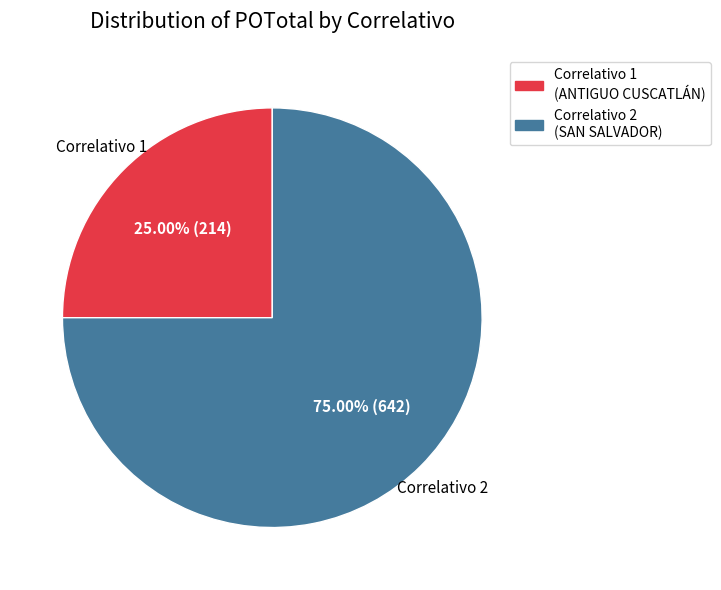

Is there a majority slice in this chart?

Yes